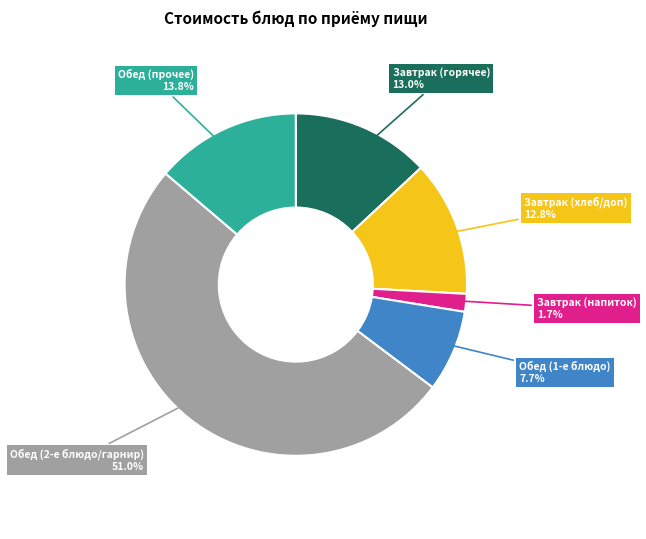

Combined, what portion of the pie is Завтрак (горячее) and Обед (прочее)?

26.8%